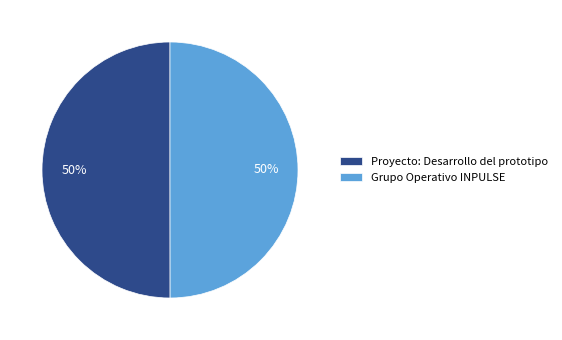

What is the ratio of the value at Grupo Operativo INPULSE to the value at Proyecto: Desarrollo del prototipo?

1.0